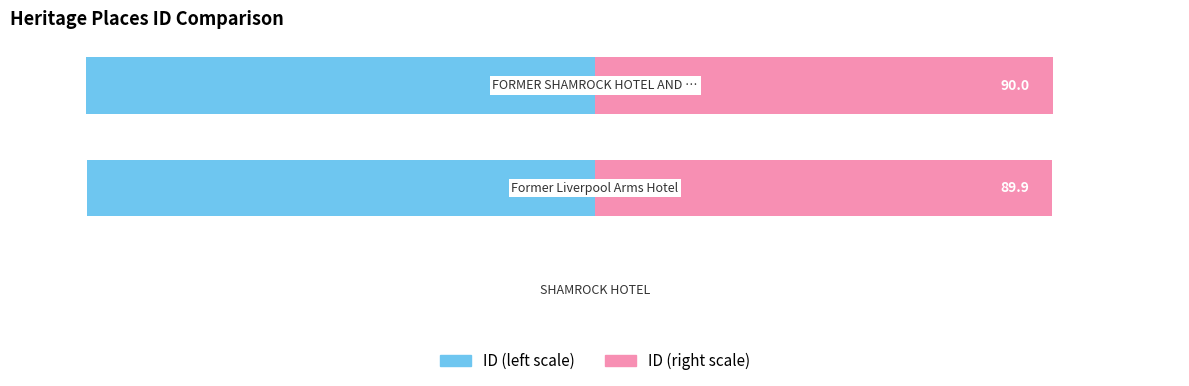

What is the sum of the ID (left) values at 0 and 2?

-100.1